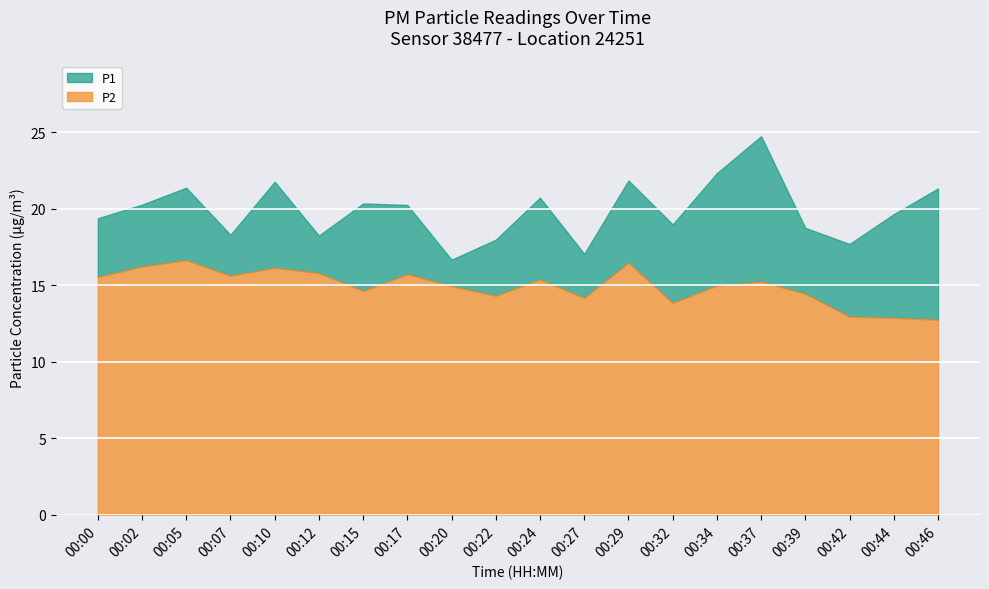

What value does the P2 series have at 00:27?

14.2